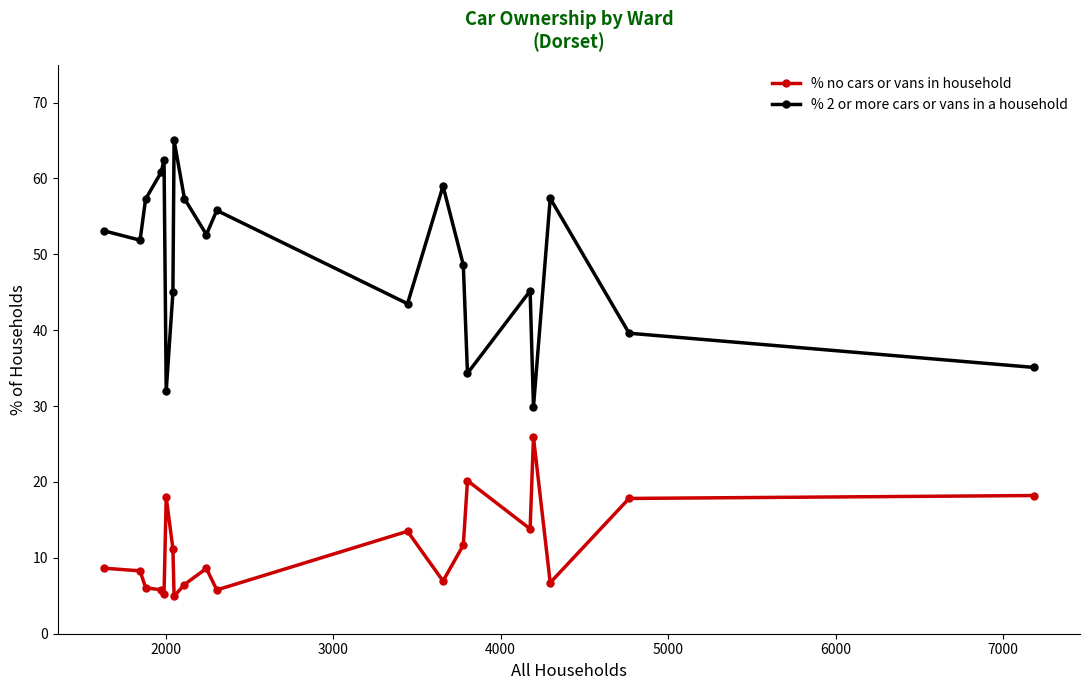

What is the difference between the maximum and second lowest values in the % no cars or vans in household series?

20.6